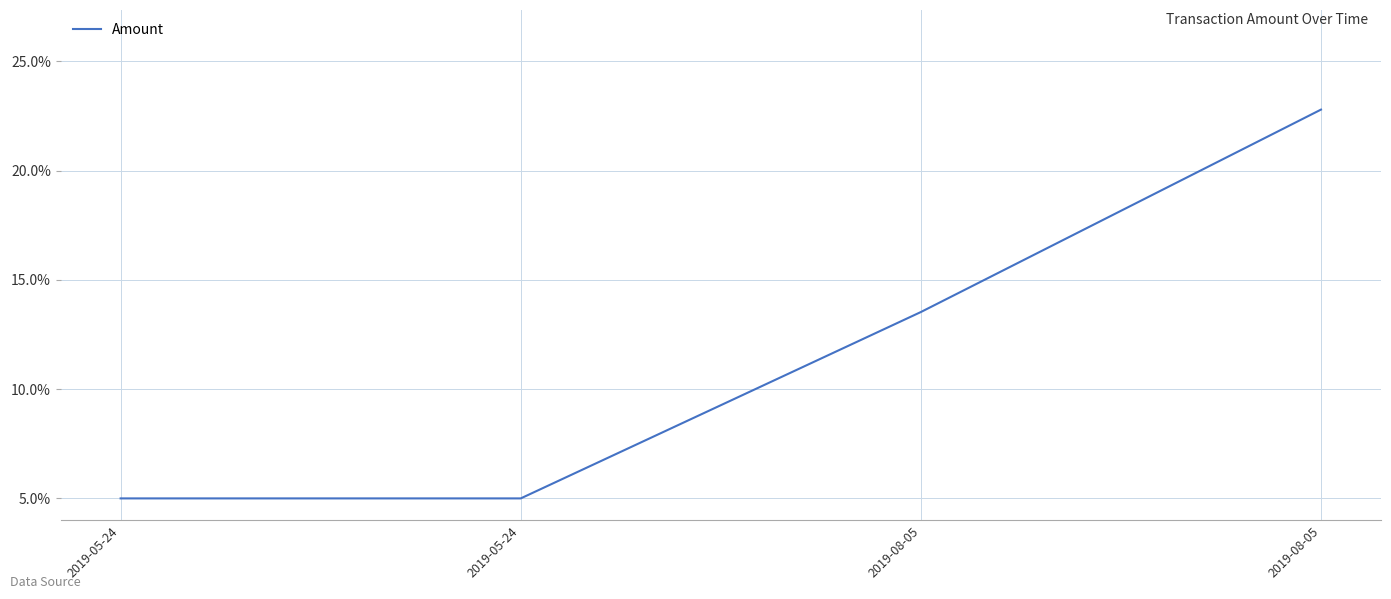

What is the change in value from 2019-05-24 to 2019-08-05?

+0.1